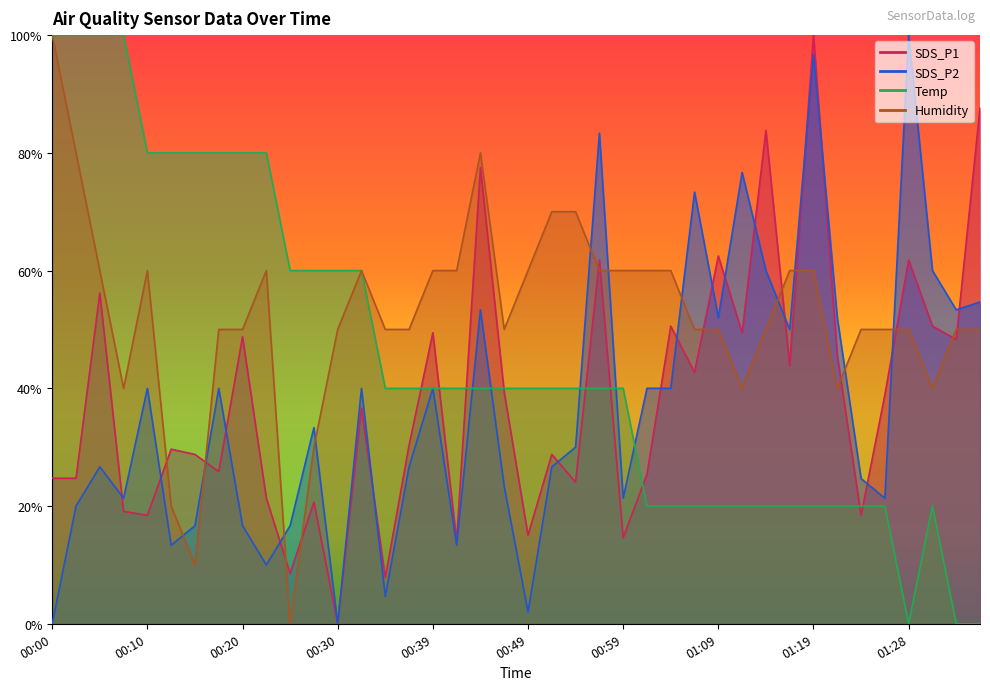

What is the maximum value for Temp?

100.0